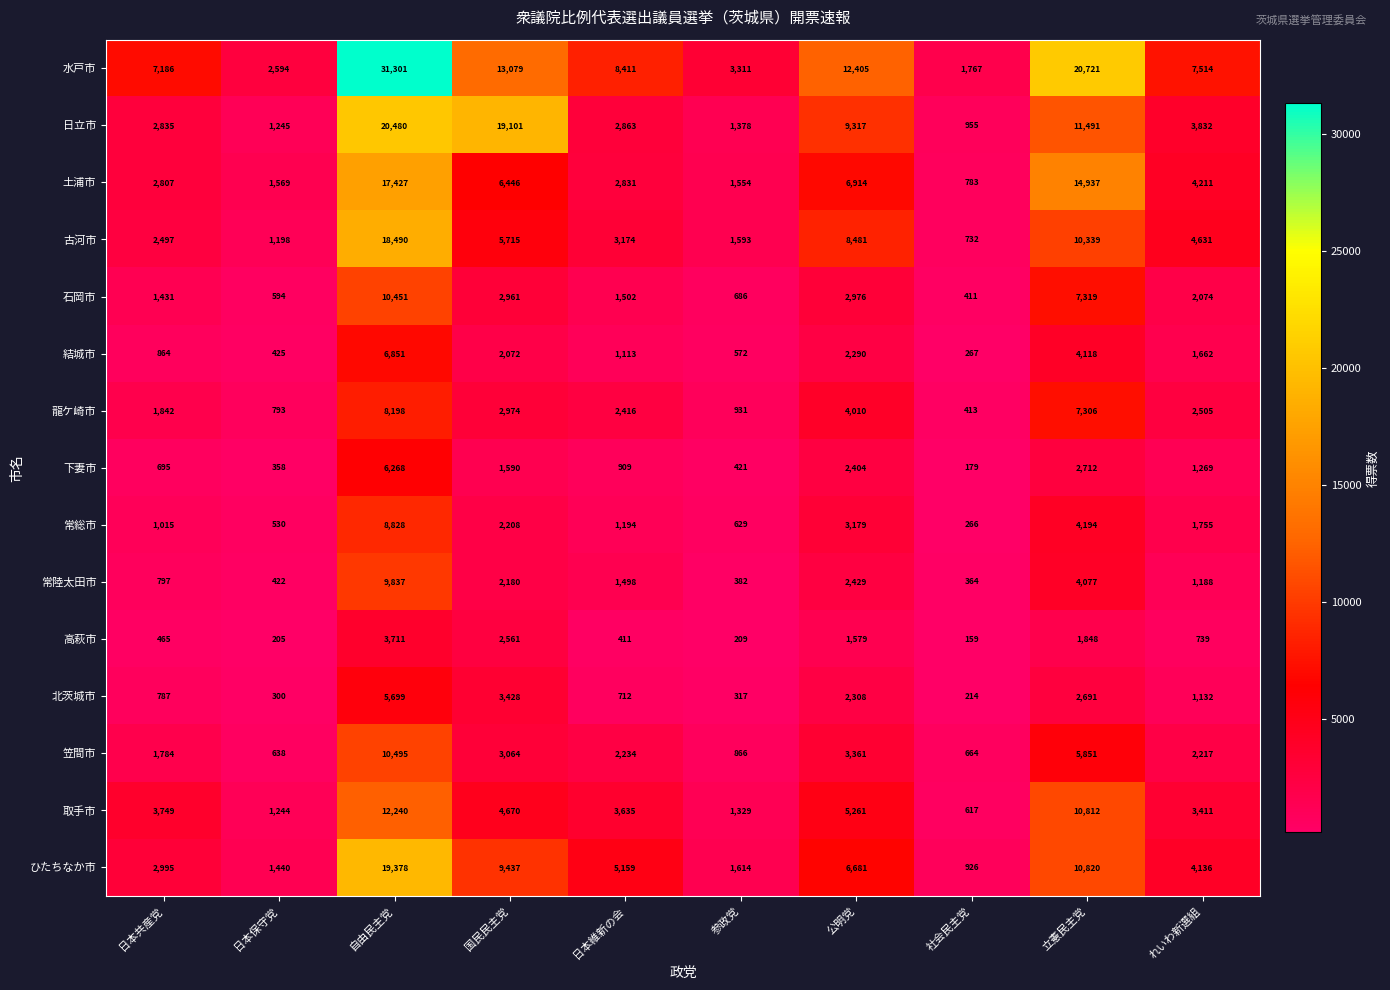

What is the minimum value shown in the chart?

159